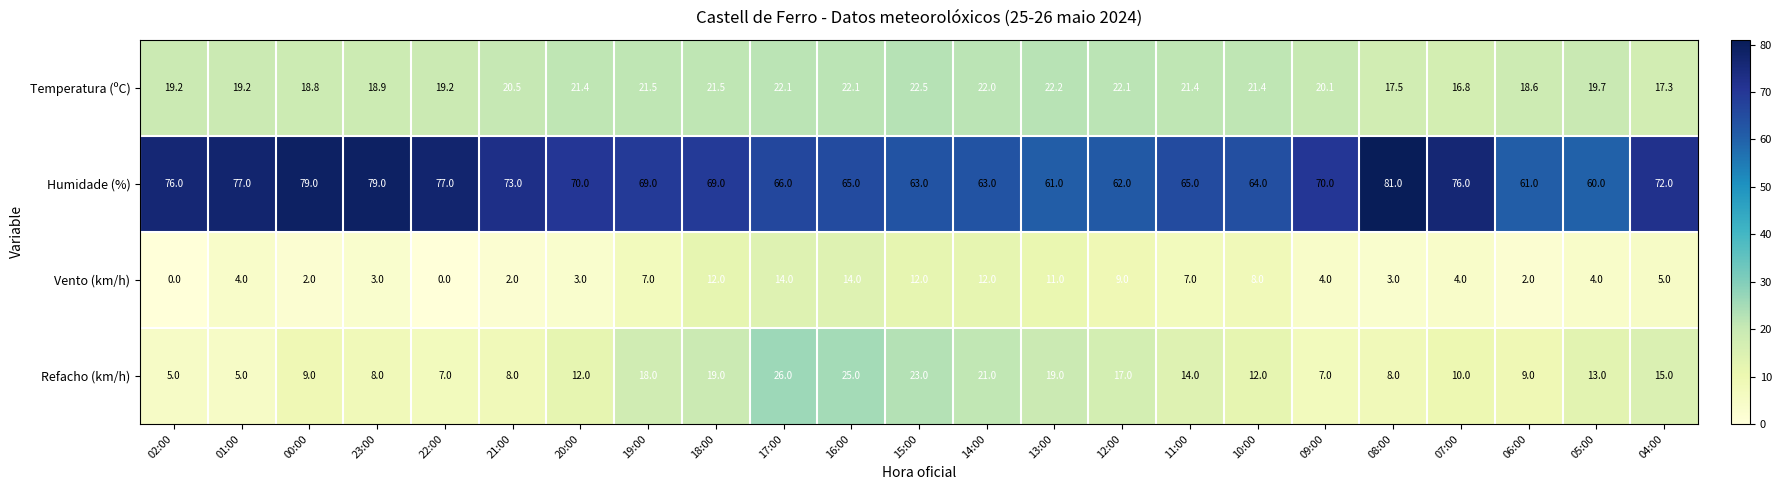

True or false: Temperatura (ºC) has a value of 18.6 at 06:00.

True